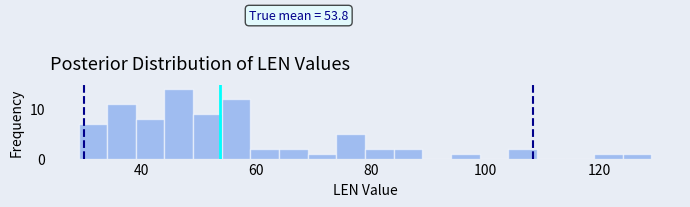

Read against the x-axis, roughly where is the centre of the tallest bar?

46